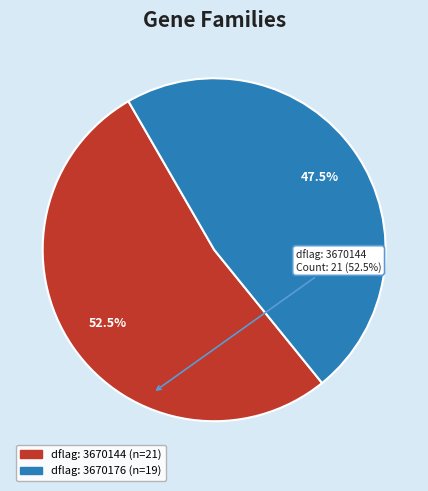

Is there any slice that represents more than half of the pie?

Yes